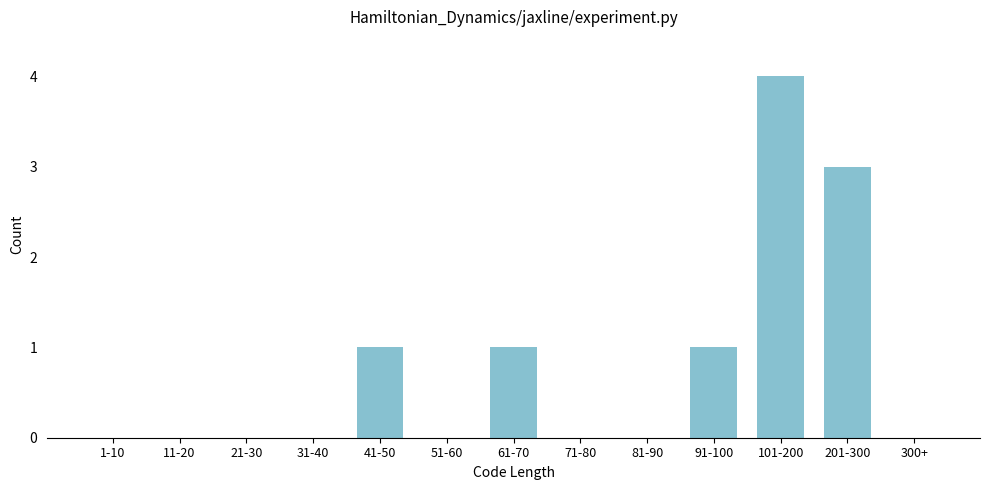

Reading left to right, extract all data points from this chart.

1-10=0	11-20=0	21-30=0	31-40=0	41-50=1	51-60=0	61-70=1	71-80=0	81-90=0	91-100=1	101-200=4	201-300=3	300+=0